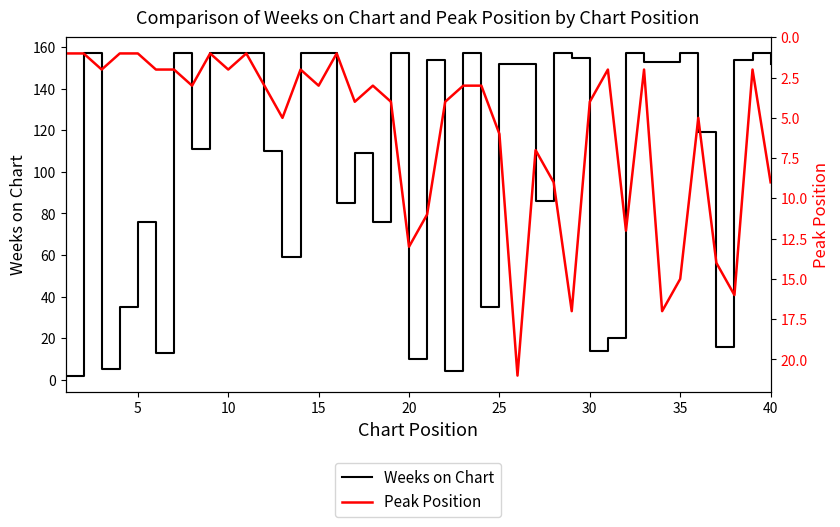

What is the minimum value for Weeks on Chart?

2